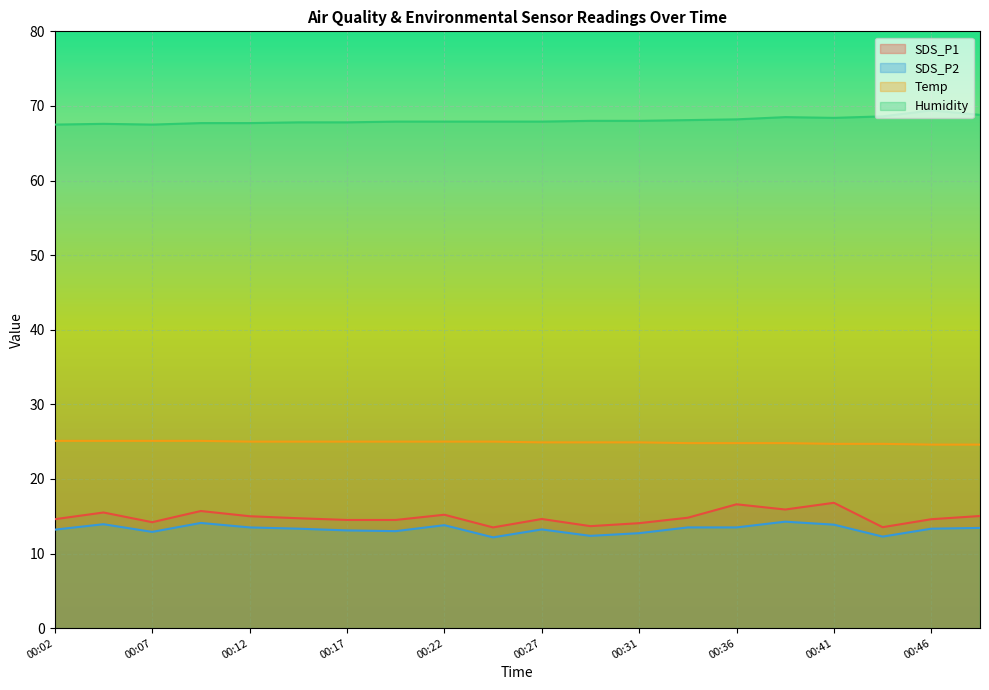

Is it true that Humidity equals 36.7 at 00:49?

False